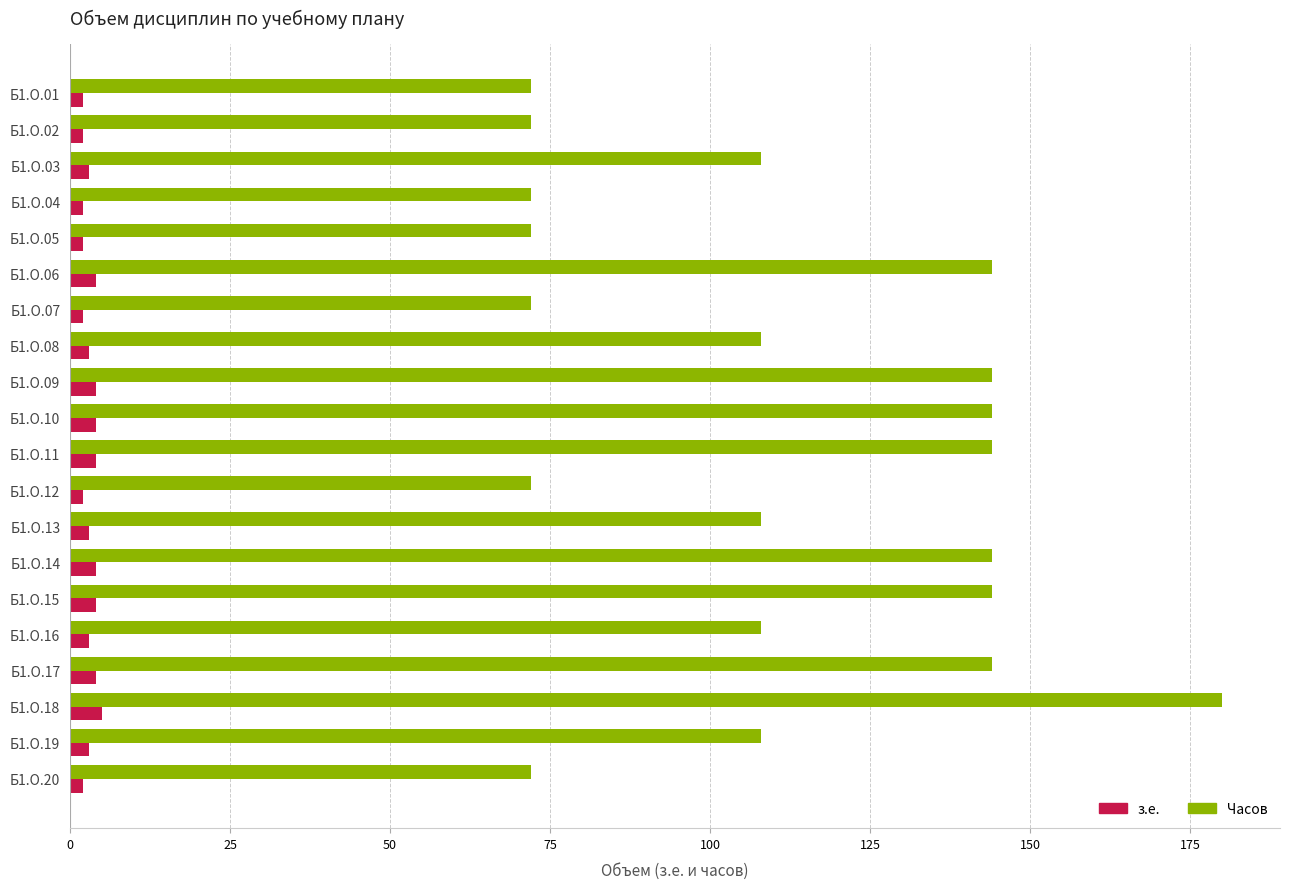

Which series has the largest total across all categories?

Часов